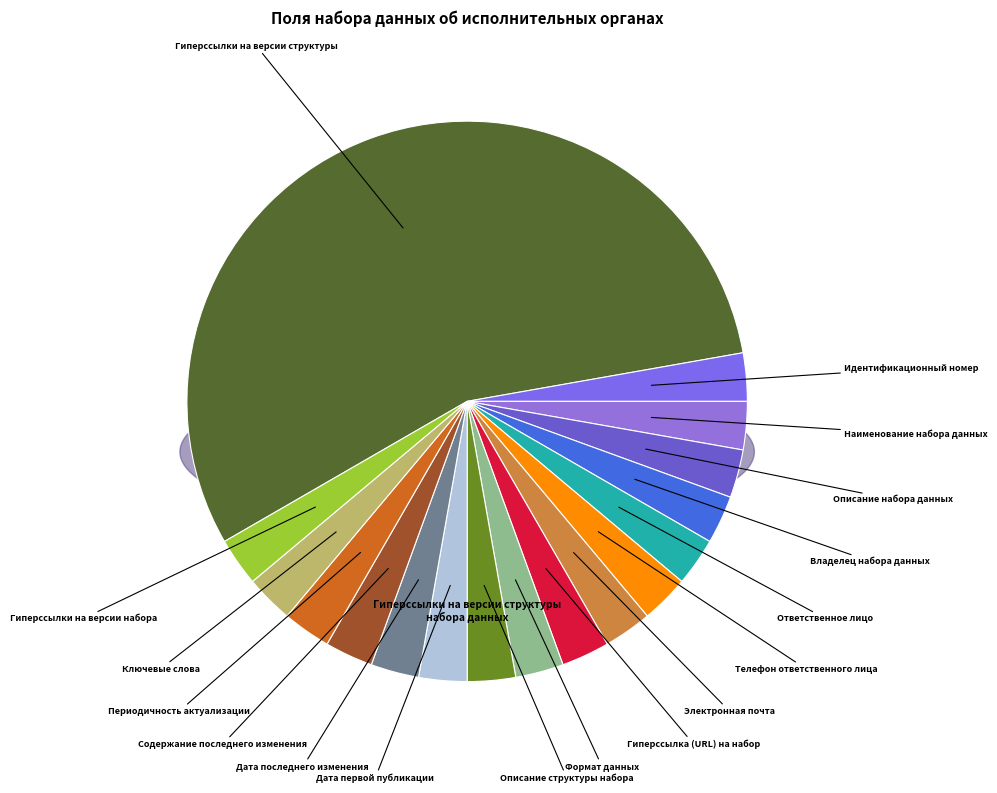

Approximately how many times larger is the value at Формат данных compared to Содержание последнего изменения?

0.7